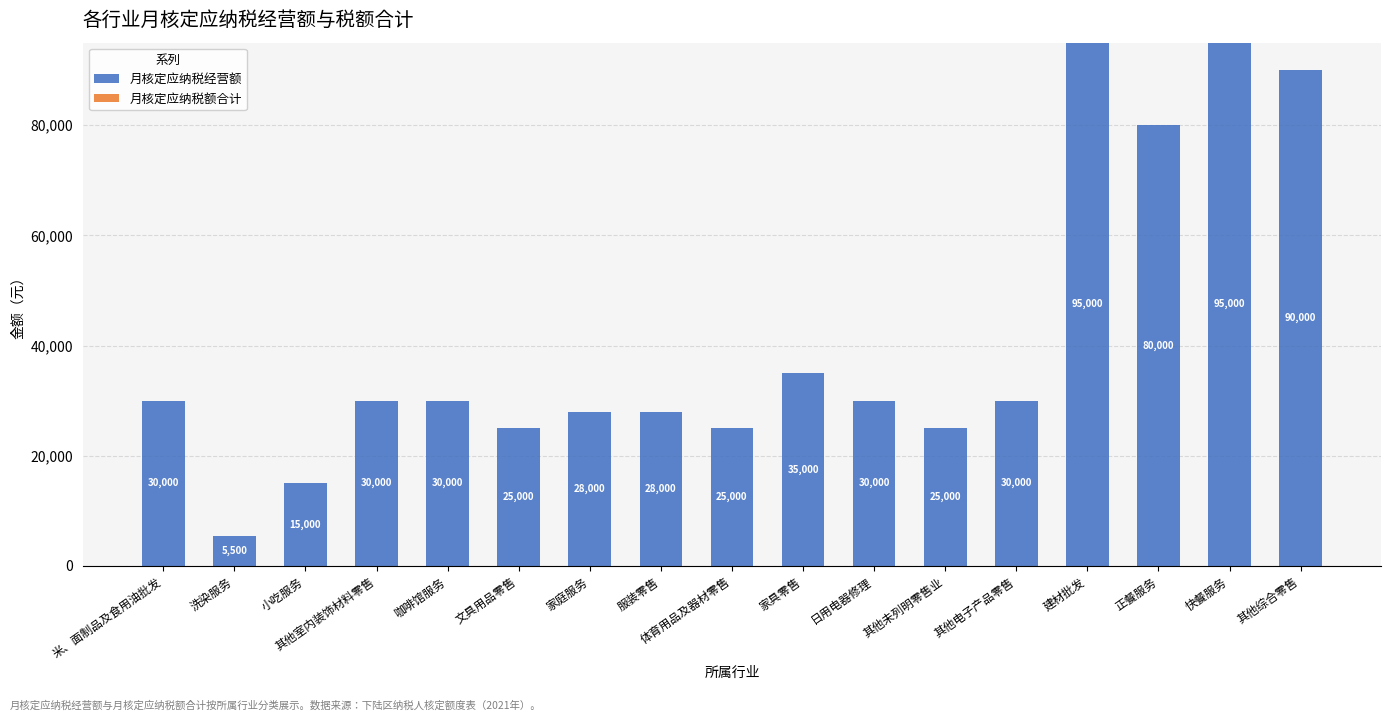

What position from the right is 米、面制品及食用油批发?

17